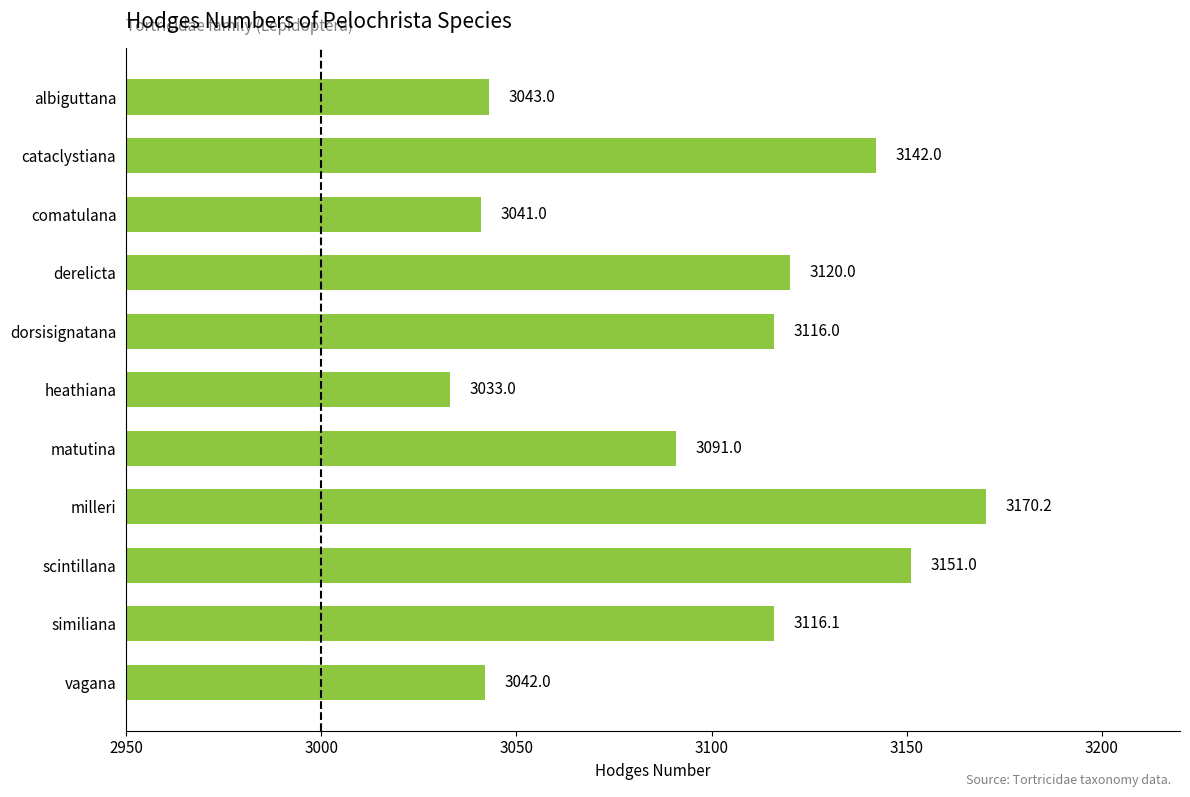

Reading top to bottom, extract all data points from this chart.

3043.0	3142.0	3041.0	3120.0	3116.0	3033.0	3091.0	3170.2	3151.0	3116.1	3042.0